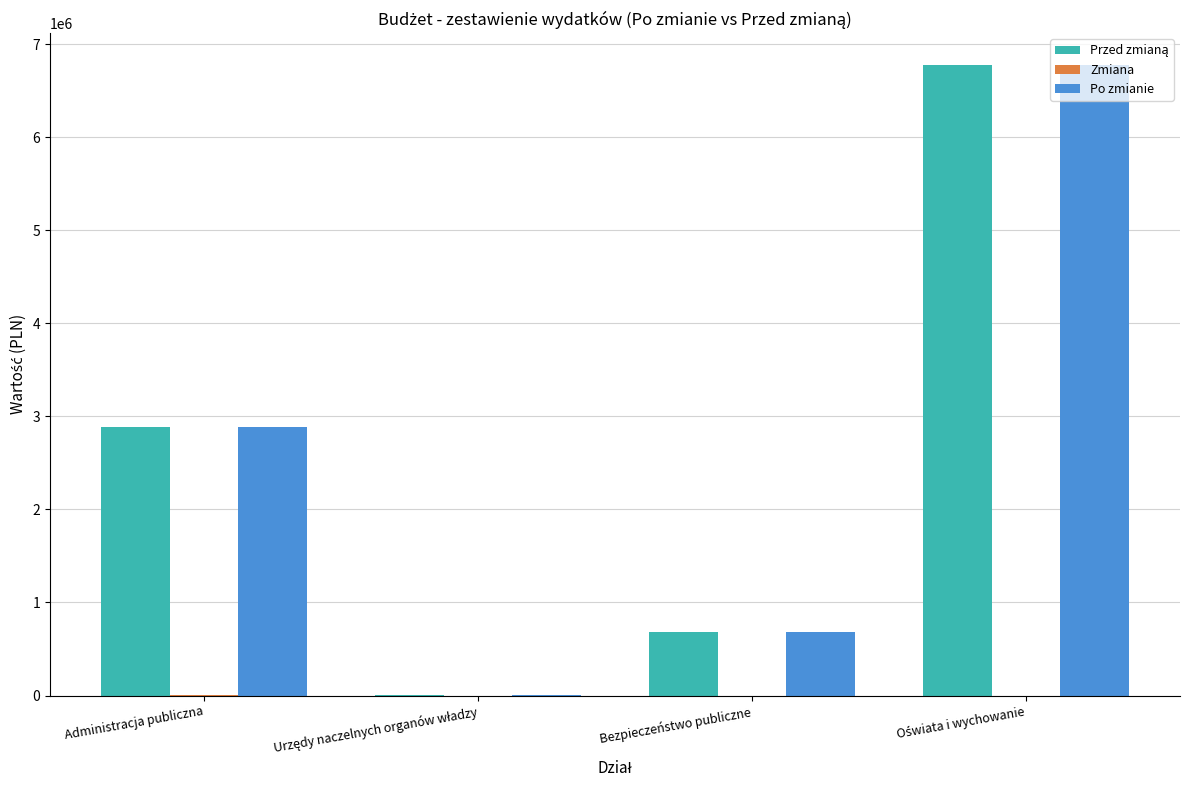

What is the total value across all series at Bezpieczeństwo publiczne?

1372400.0